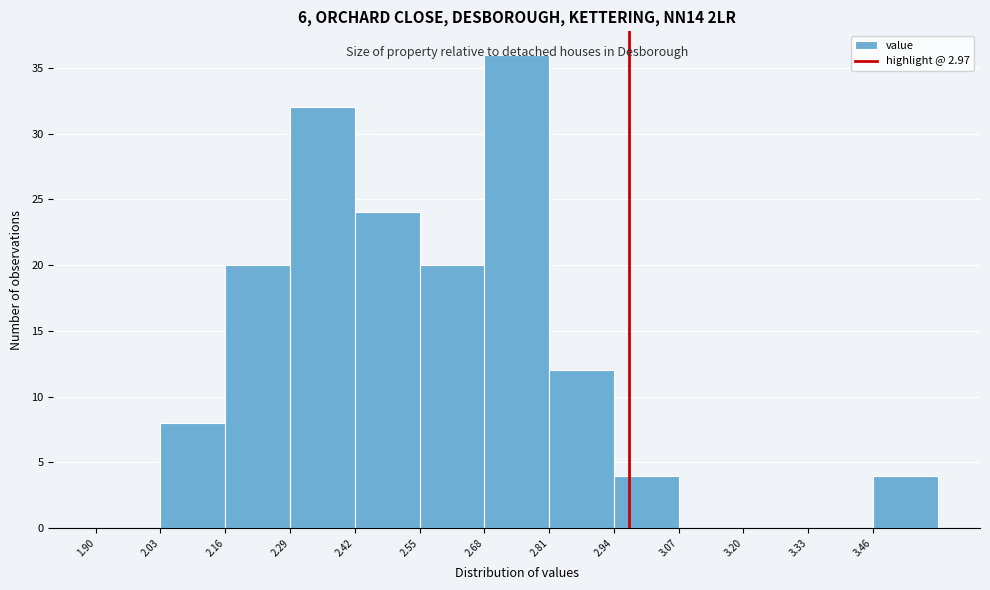

Reading left to right, transcribe this chart: for each bar, give the range it covers on the x-axis and its height. Neither the bar edges nor the heights are printed on the chart, so give them approximately, as read against the axes.

1.90 to 2.03: 0
2.03 to 2.16: 8
2.16 to 2.29: 20
2.29 to 2.42: 32
2.42 to 2.55: 24
2.55 to 2.68: 20
2.68 to 2.81: 36
2.81 to 2.94: 12
2.94 to 3.07: 4
3.07 to 3.20: 0
3.20 to 3.33: 0
3.33 to 3.46: 0
3.46 to 3.59: 4